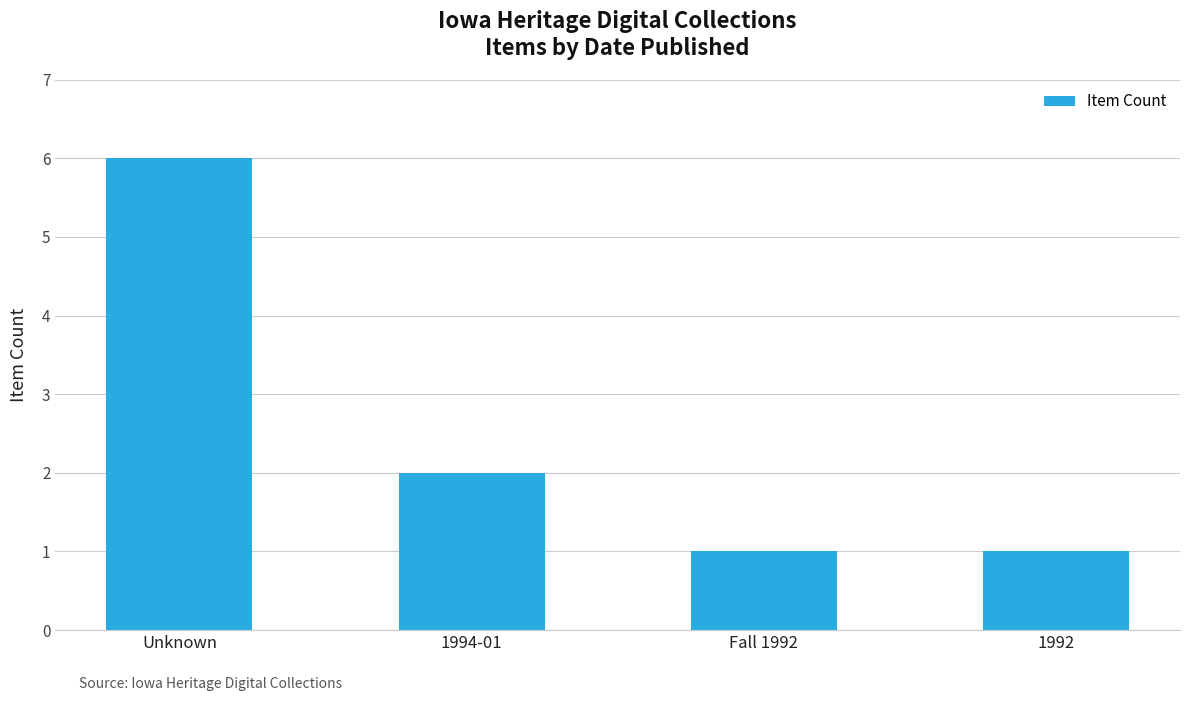

Does the chart contain any negative values?

No